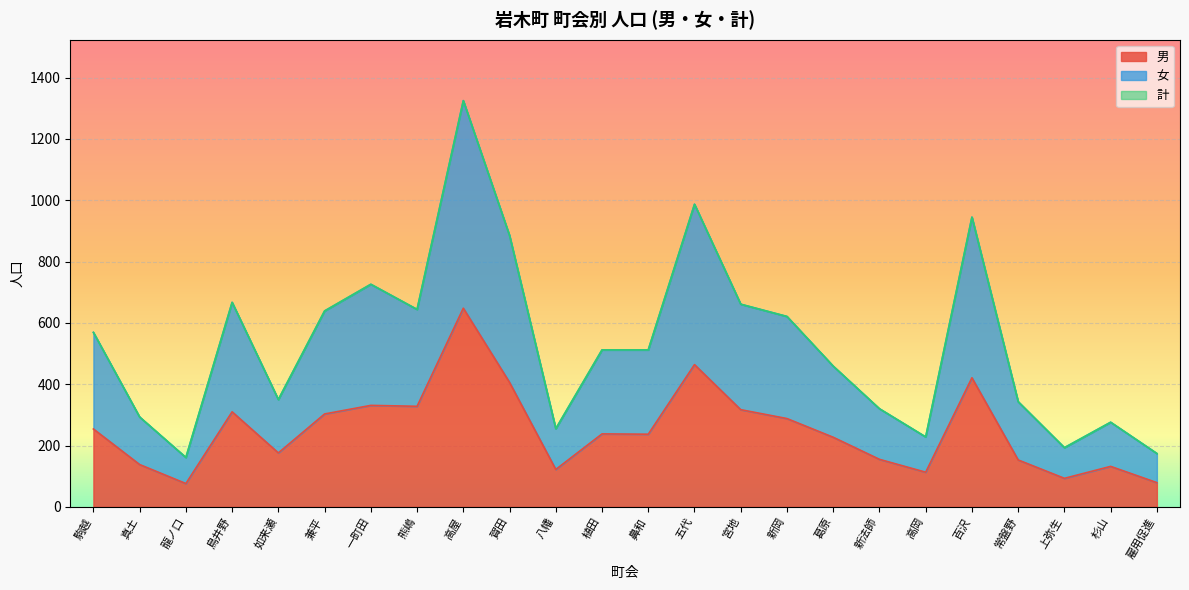

True or false: 計 has a value of 362 at 高岡.

False